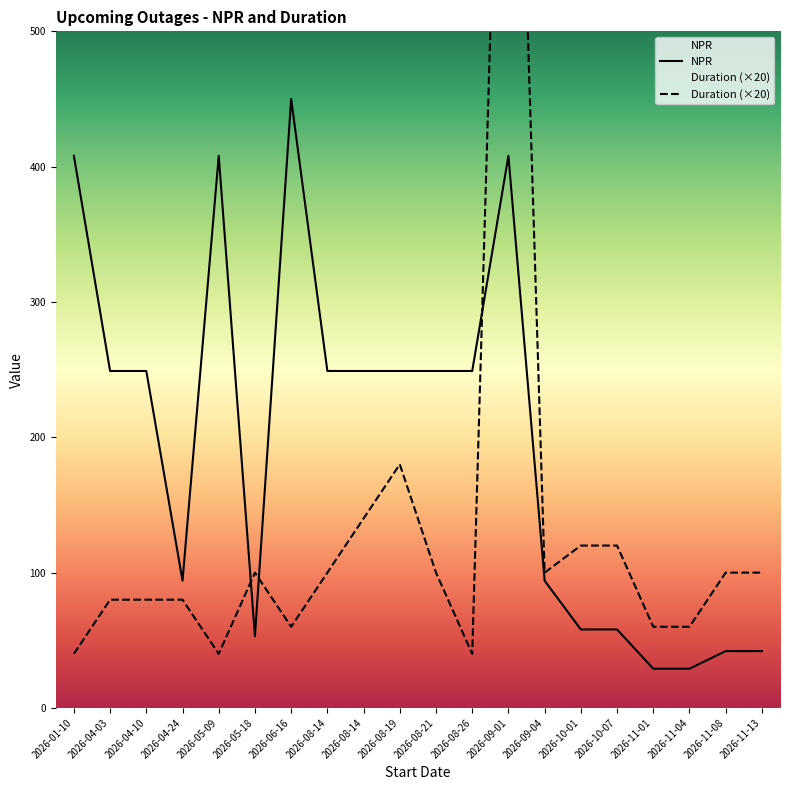

What is the spread (max minus min) of values at 2026-05-18?

47